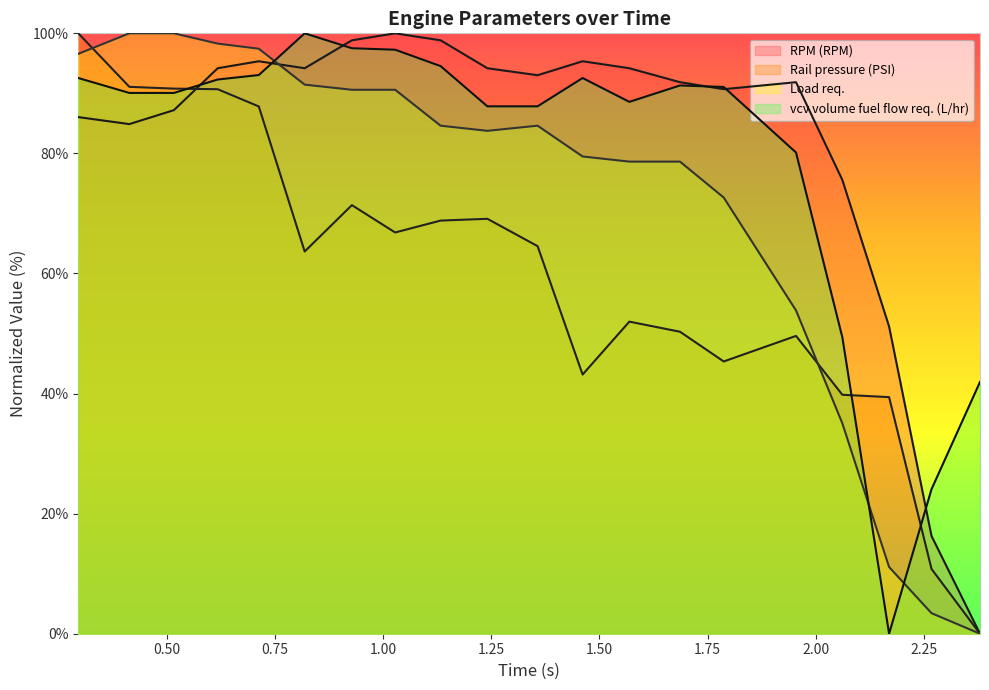

What is the highest value of the Load req. series?

100.0